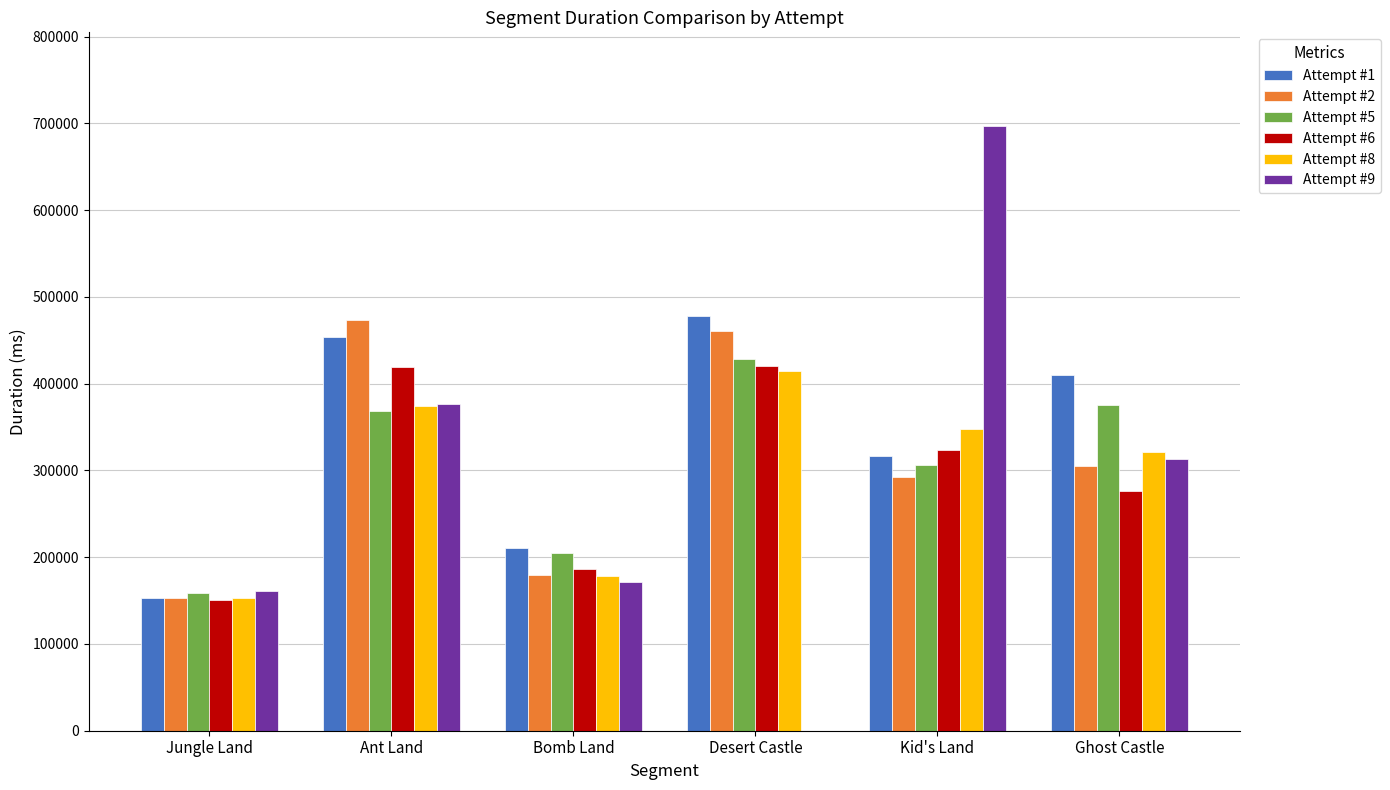

What is the maximum value shown in the chart?

696844